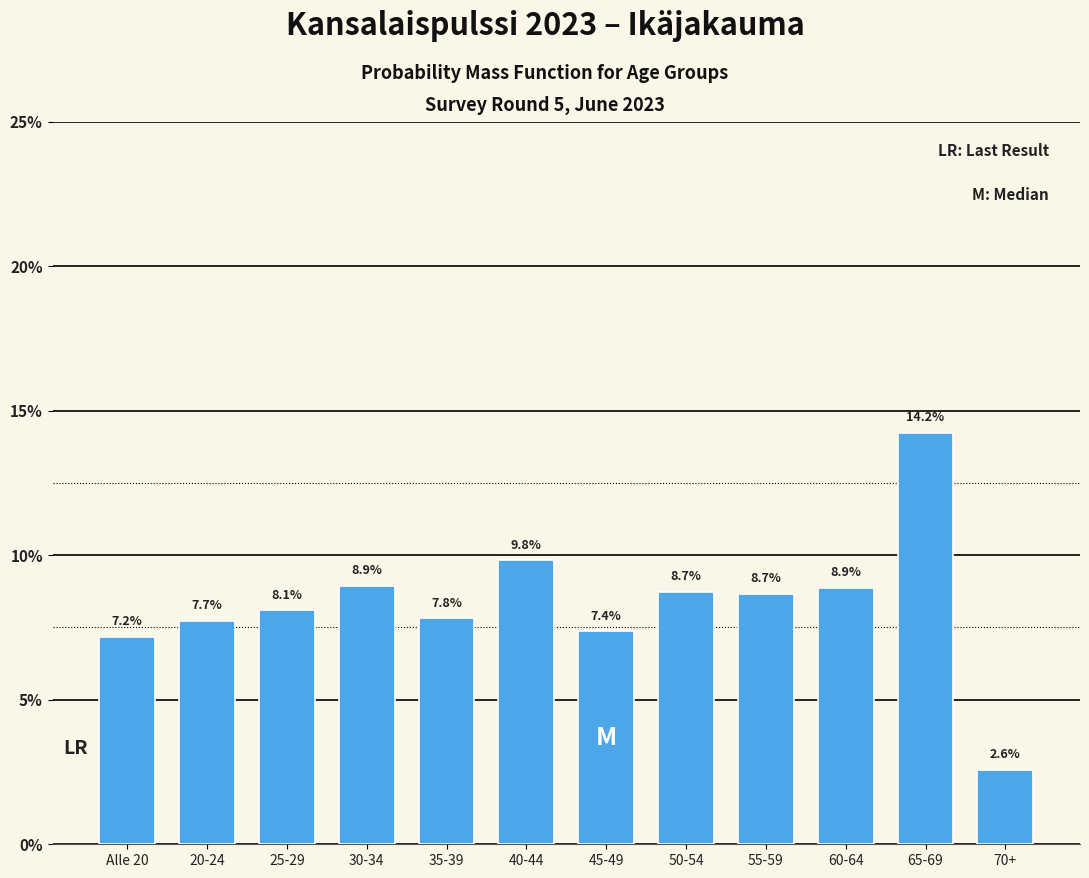

Reading left to right, transcribe all the data shown in this chart.

Alle 20=7.2	20-24=7.7	25-29=8.1	30-34=8.9	35-39=7.8	40-44=9.8	45-49=7.4	50-54=8.7	55-59=8.7	60-64=8.9	65-69=14.2	70+=2.6